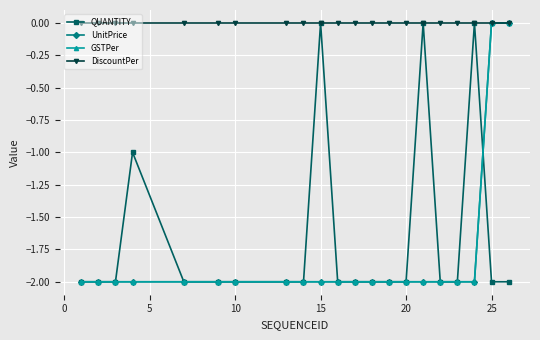

True or false: UnitPrice has more than 0 points higher than both neighbors.

False